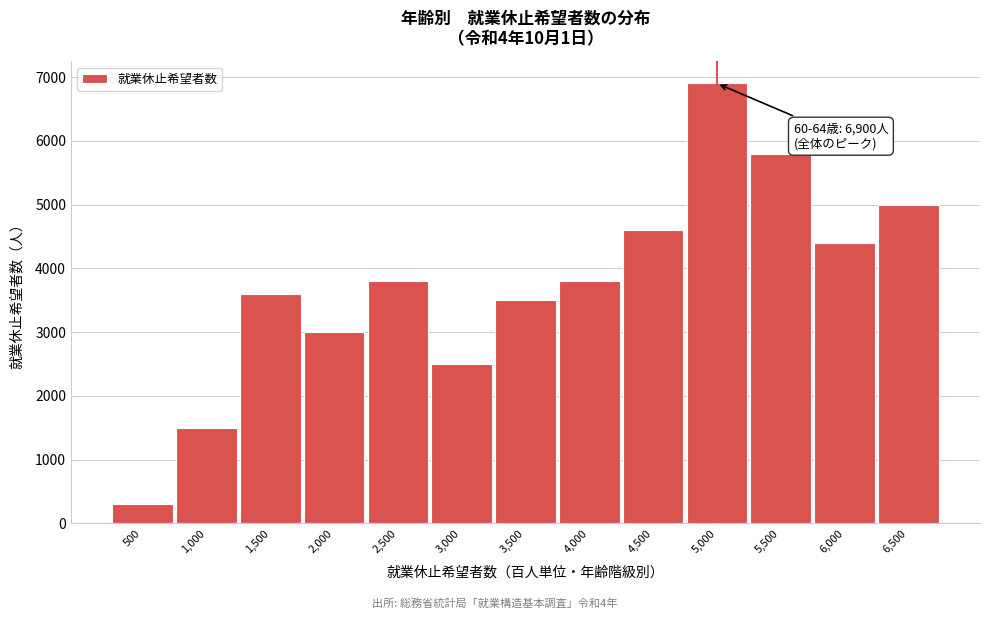

Reading right to left, extract all data points from this chart.

6,500=5000	6,000=4400	5,500=5800	5,000=6900	4,500=4600	4,000=3800	3,500=3500	3,000=2500	2,500=3800	2,000=3000	1,500=3600	1,000=1500	500=300